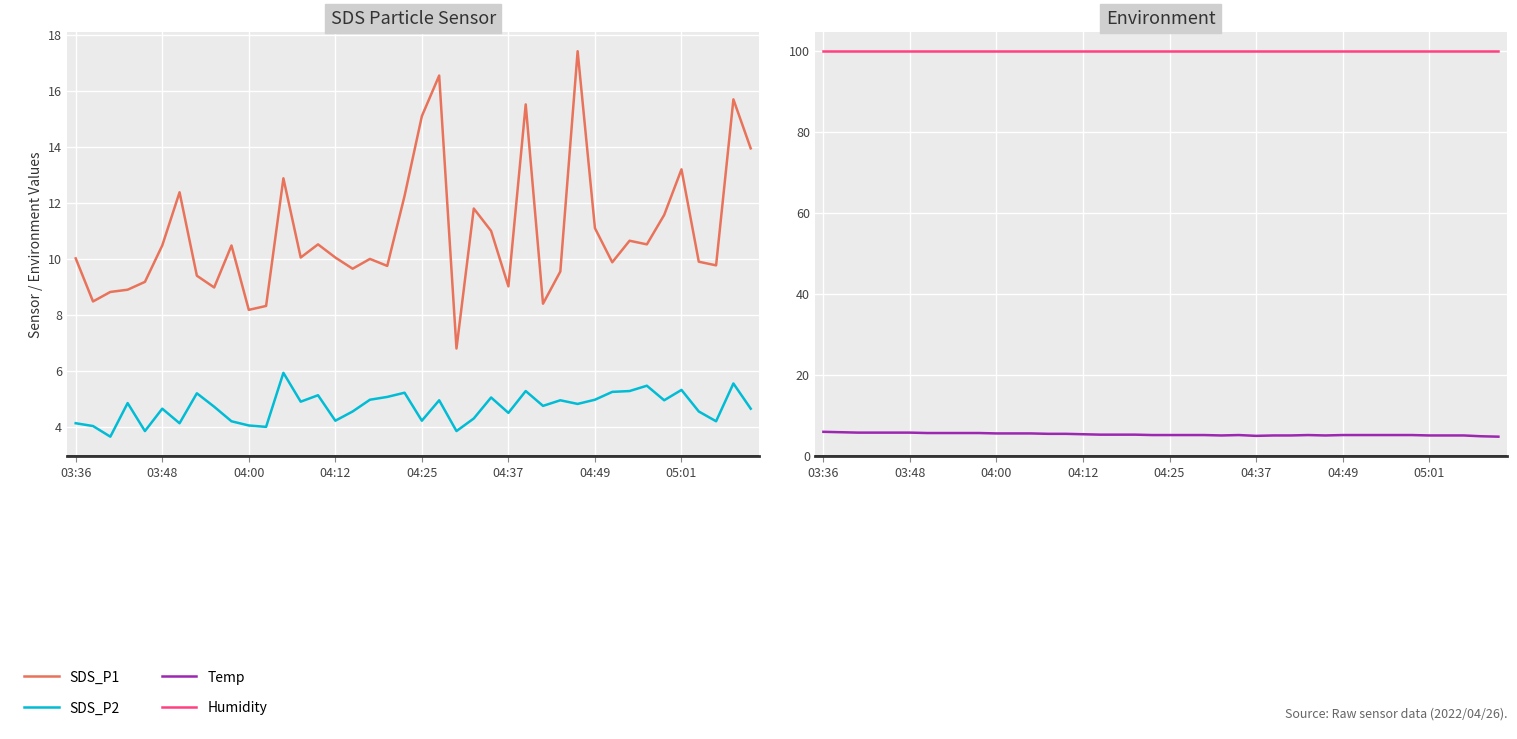

Is it true that SDS_P1 equals 9.8 at 37?

True